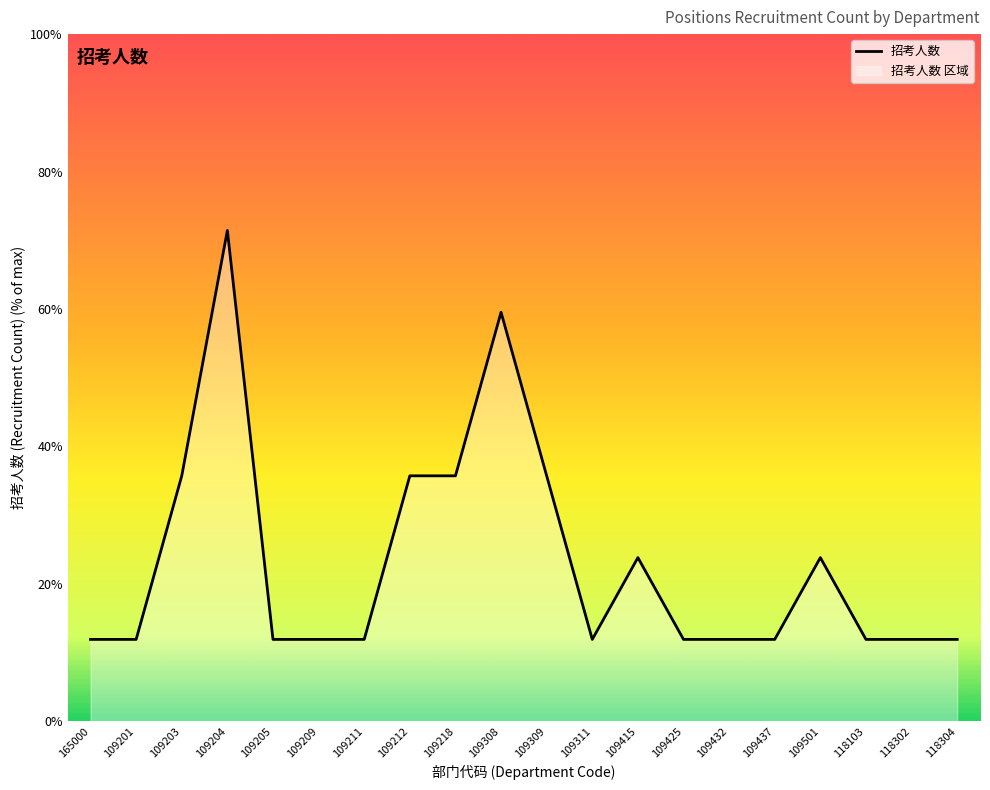

What is the label of the 10th point from the right?

109309